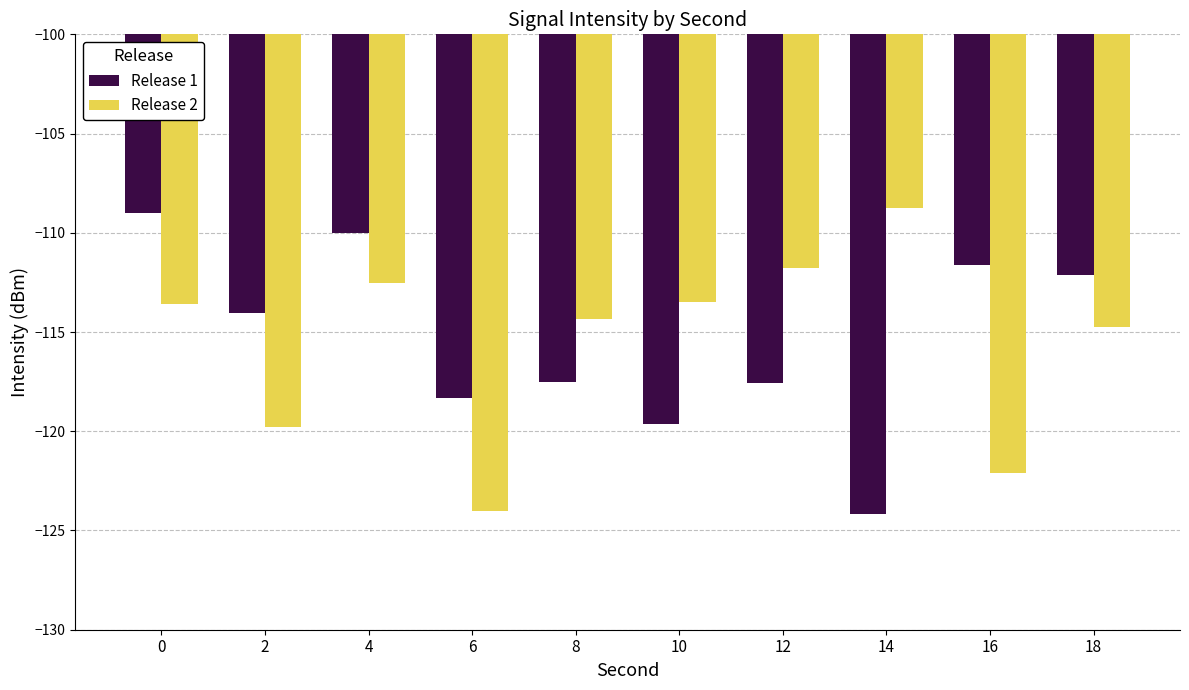

Count the number of categories in the chart.

10